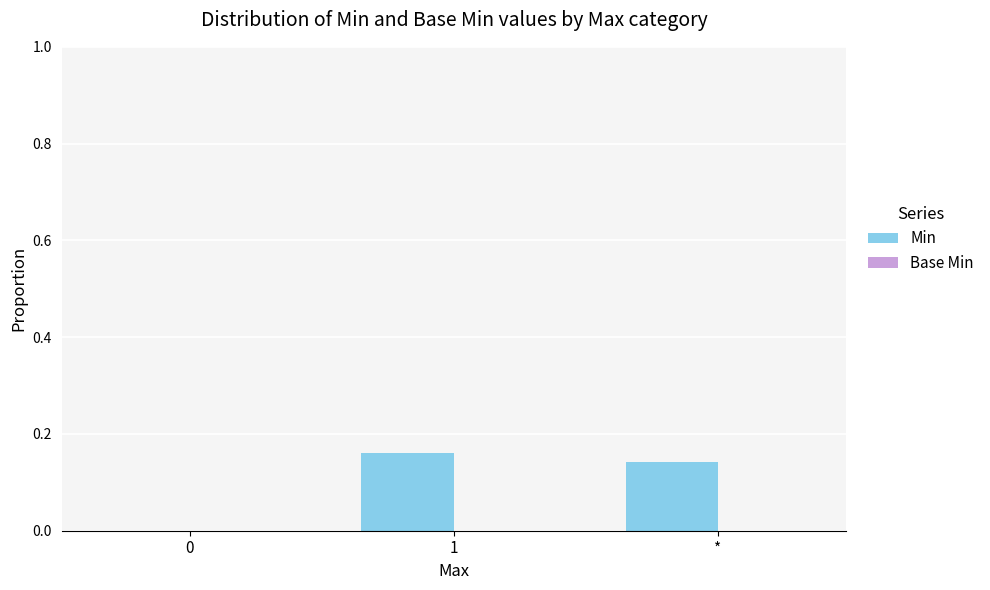

True or false: the data shows 0.3 at *.

False